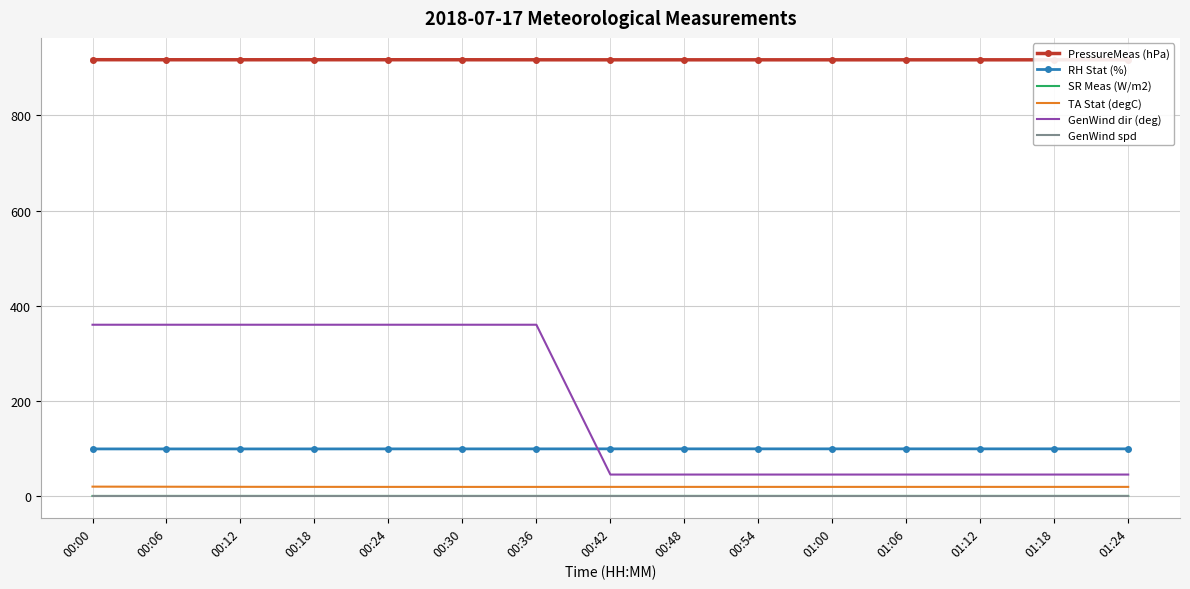

Which series has the largest total across all categories?

PressureMeas (hPa)